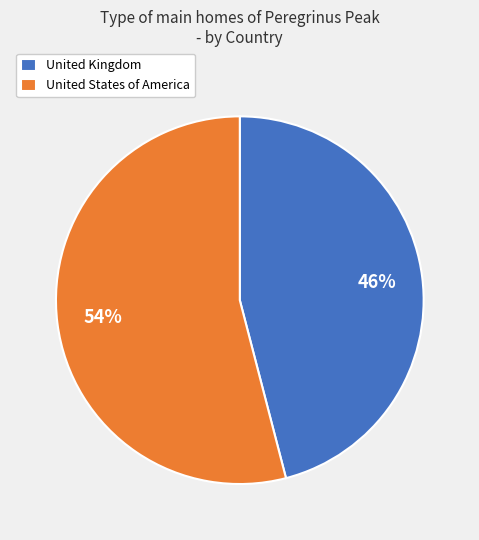

Rank the categories by value from highest to lowest.

United States of America, United Kingdom